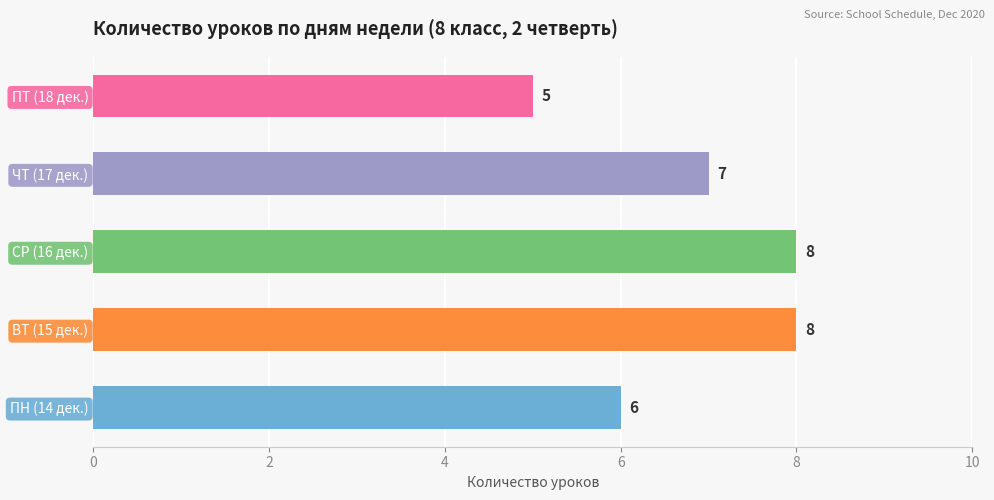

How many values are between 6 and 8?

4